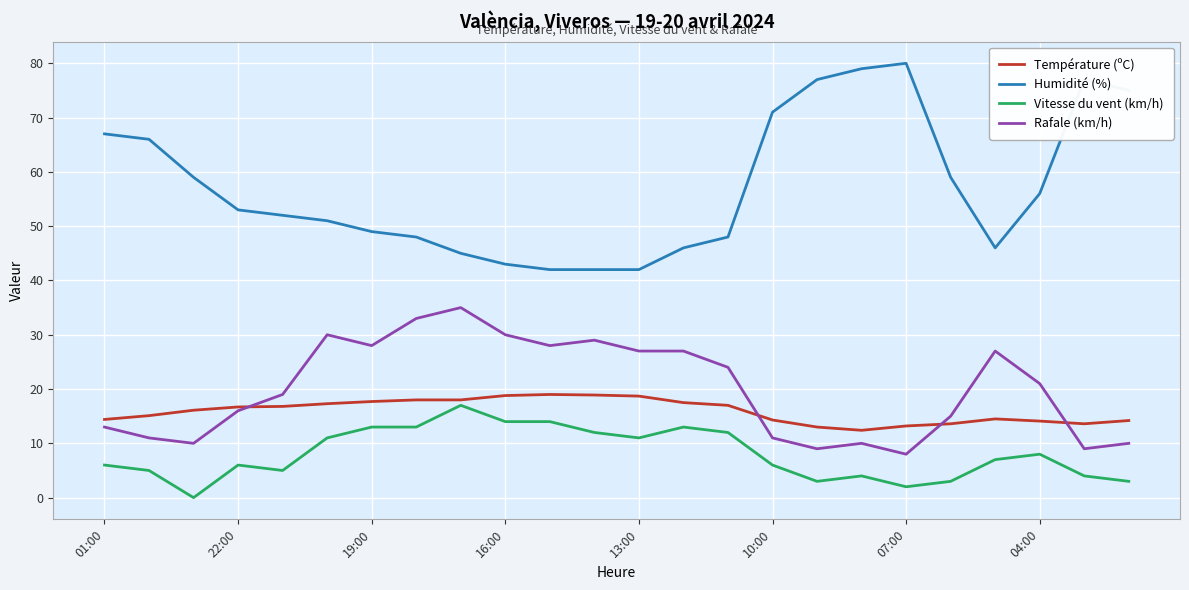

What is the highest value of the Humidité (%) series?

80.0